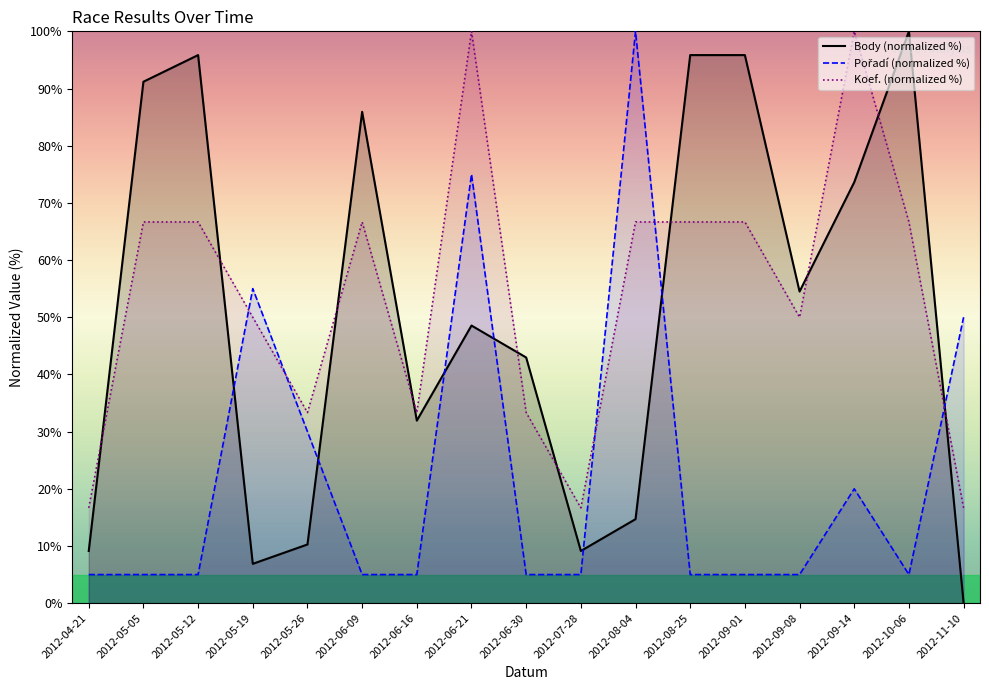

True or false: Body (normalized %) has a value of 9.1 at 2012-04-21.

True